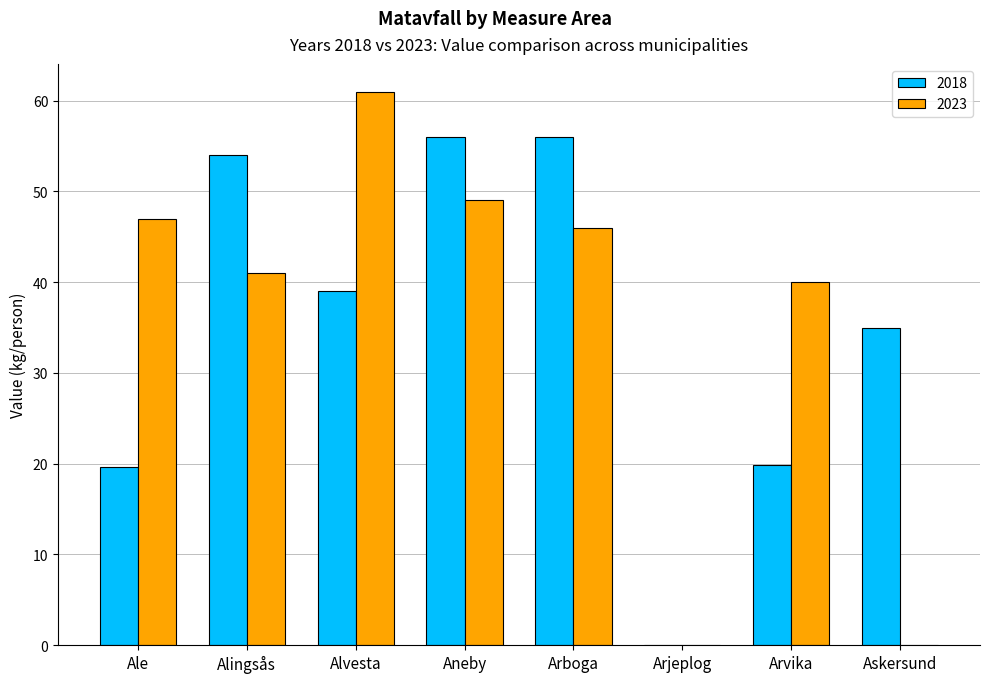

Where does the 2023 series first go above 46?

Ale